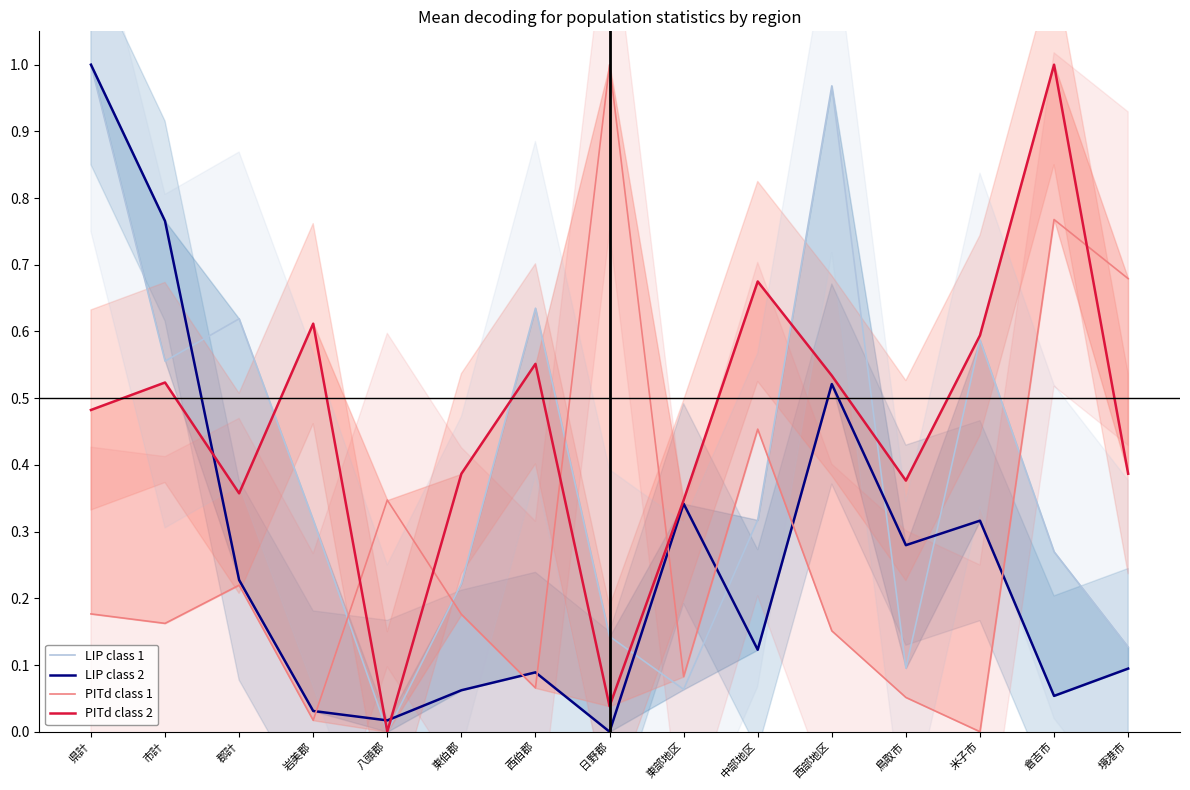

After their last crossing, which series has the higher values: LIP class 1 or PITd class 1?

PITd class 1